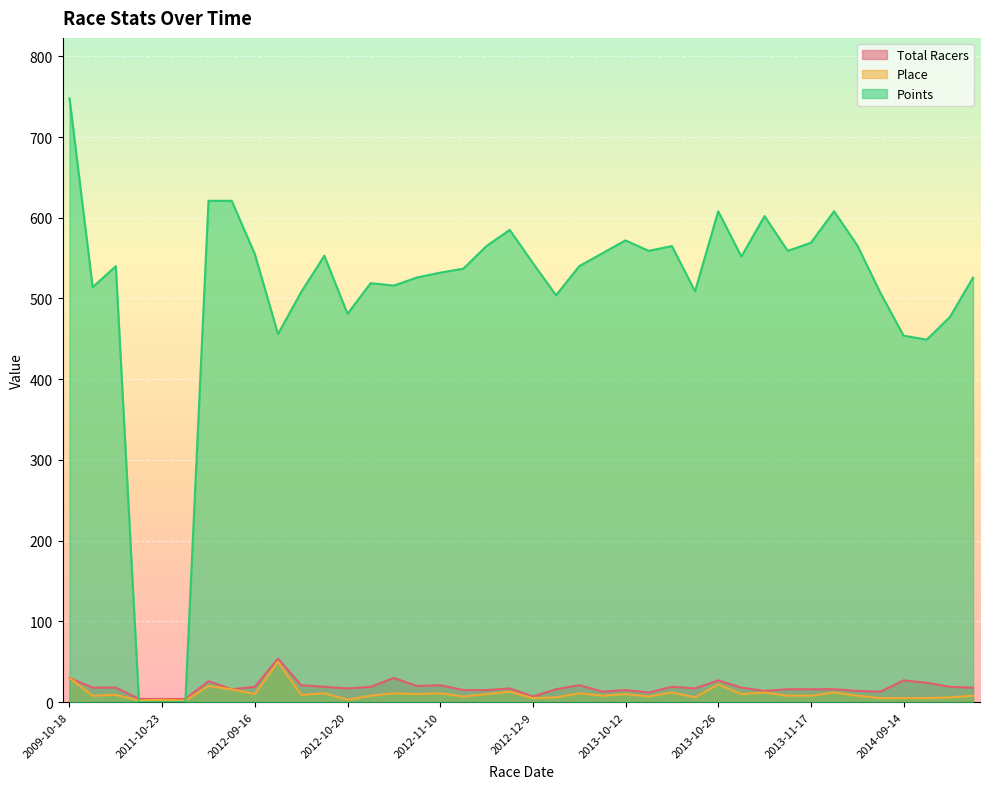

True or false: Total Racers and Place cross at least once.

False